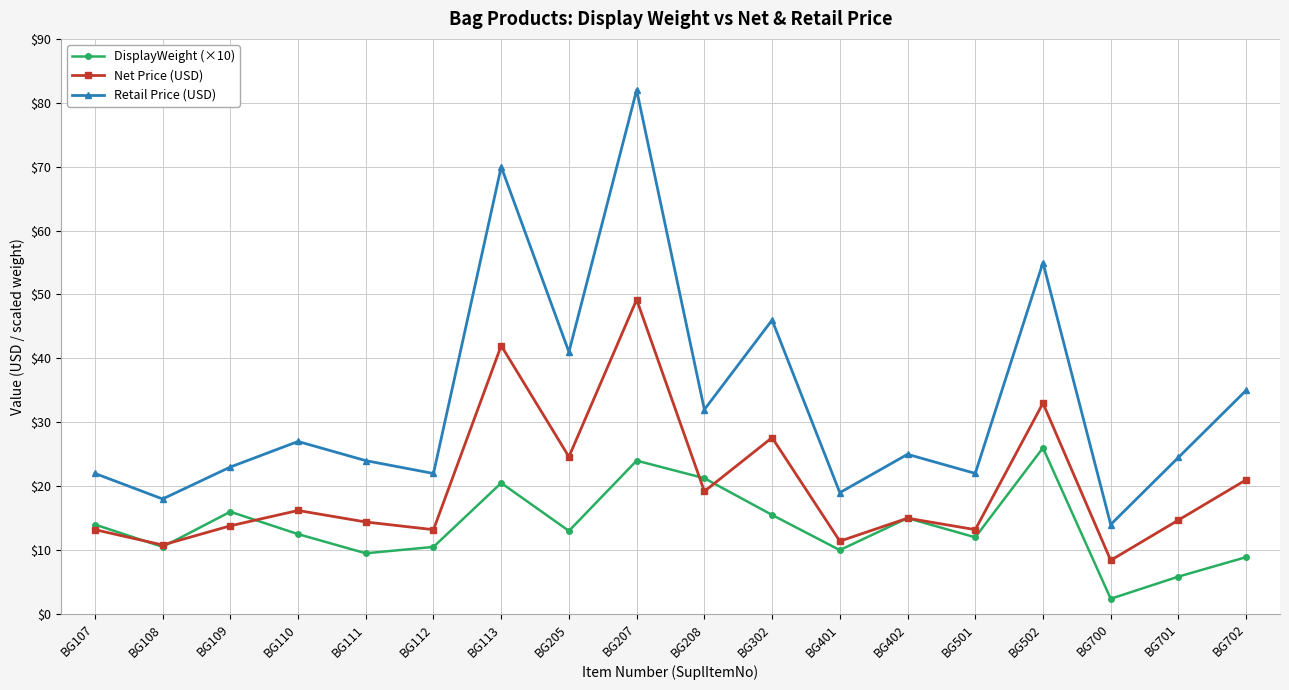

What is the value of the Retail Price (USD) point at the 16th from the left?

14.0